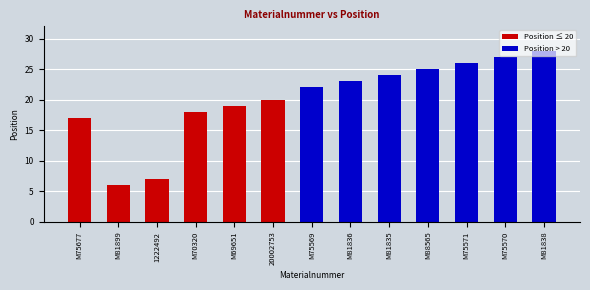

The chart shows a value of 8 at M81838. True or false?

False